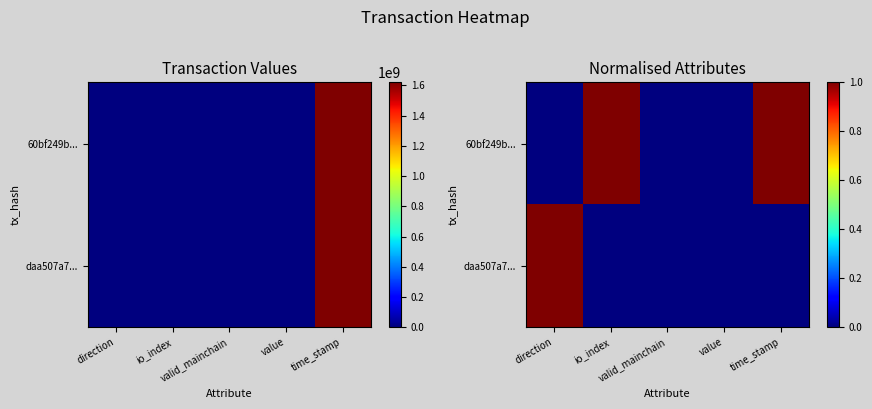

What is the total value across all series at direction?

1